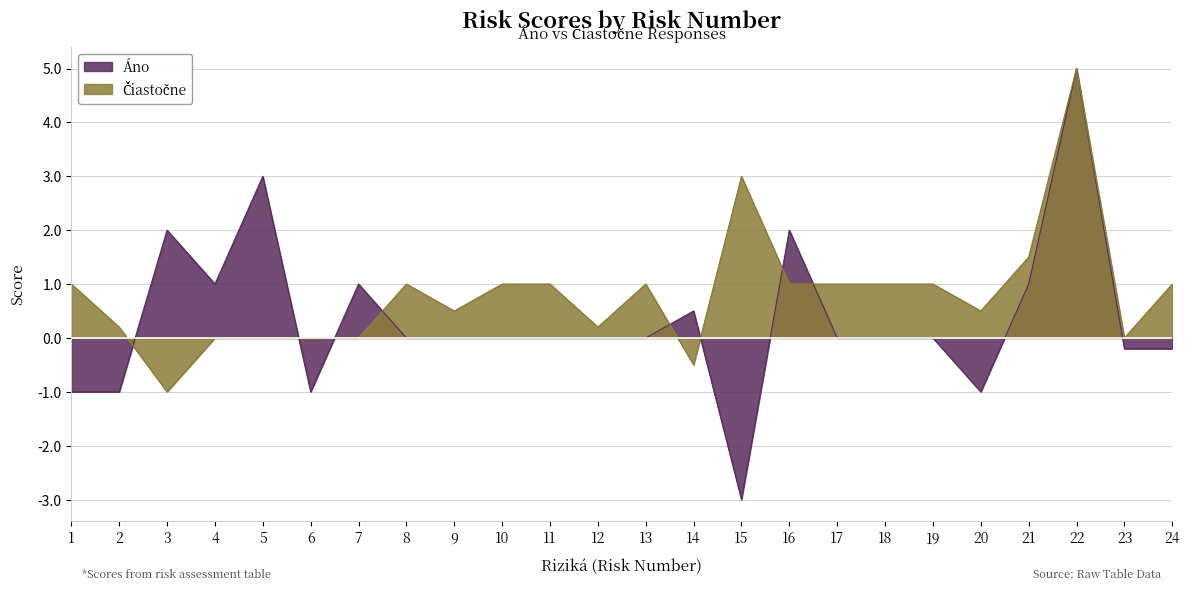

Read the Čiastočne value at 2.

0.2